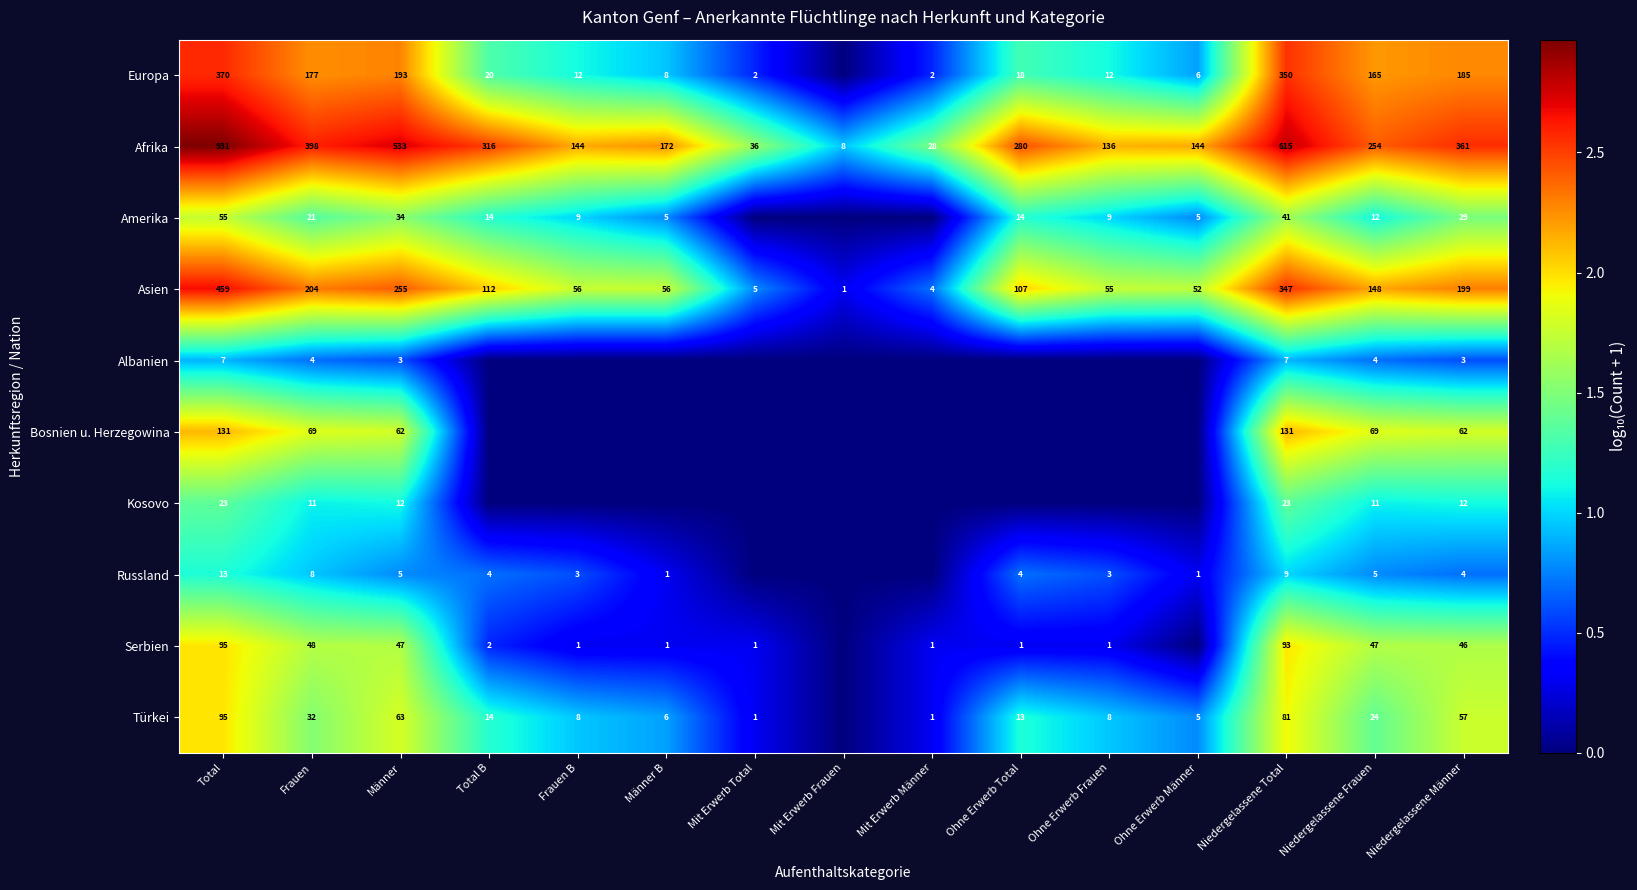

What is the maximum value shown in the chart?

3.0